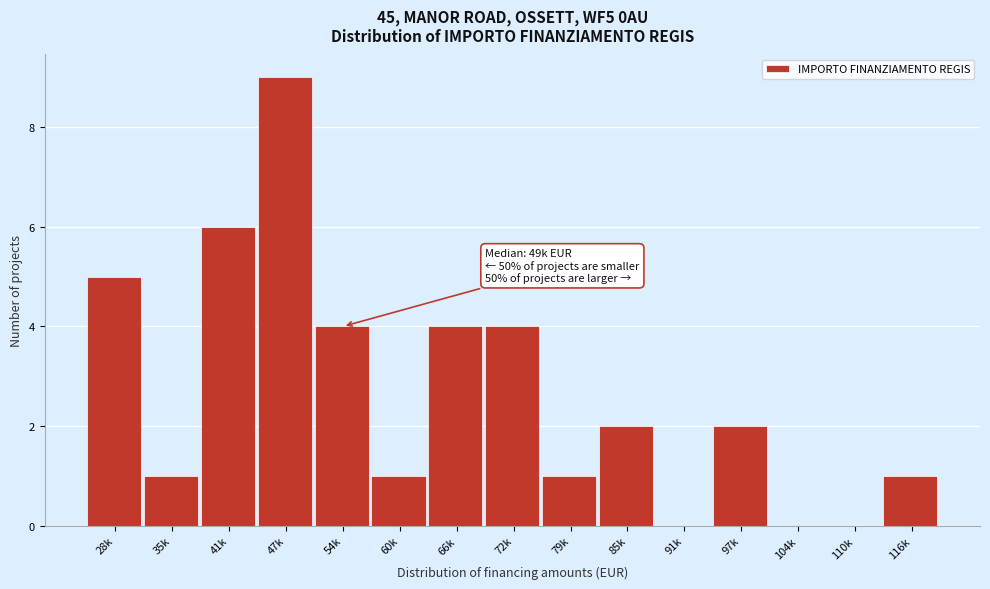

Reading left to right, transcribe all the data shown in this chart.

28k=5	35k=1	41k=6	47k=9	54k=4	60k=1	66k=4	72k=4	79k=1	85k=2	91k=0	97k=2	104k=0	110k=0	116k=1